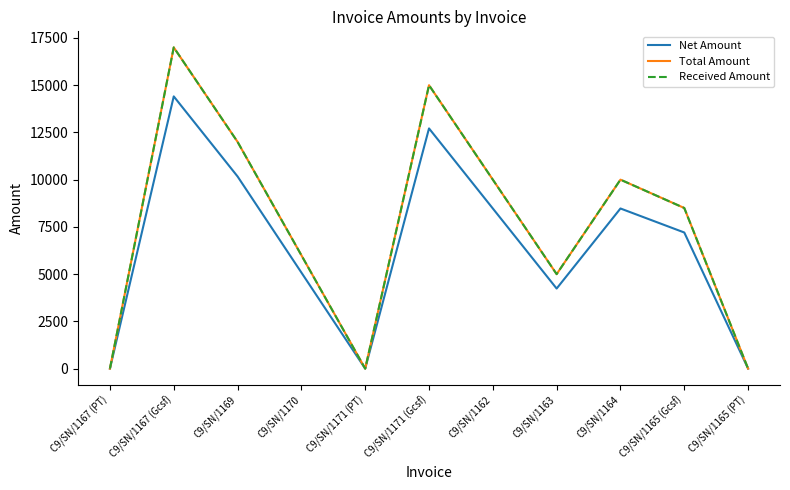

Does the chart have visible grid lines?

No